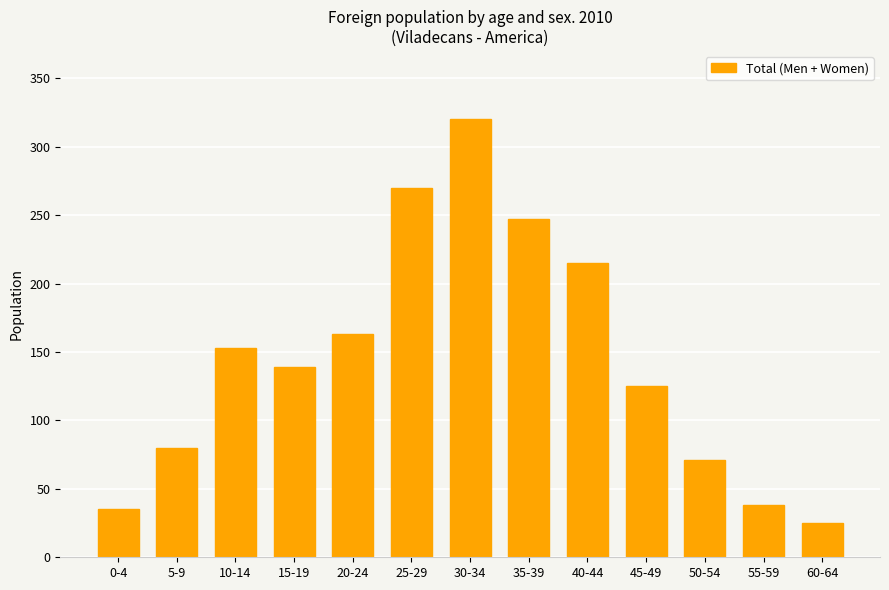

At which label does the data first exceed 139?

10-14